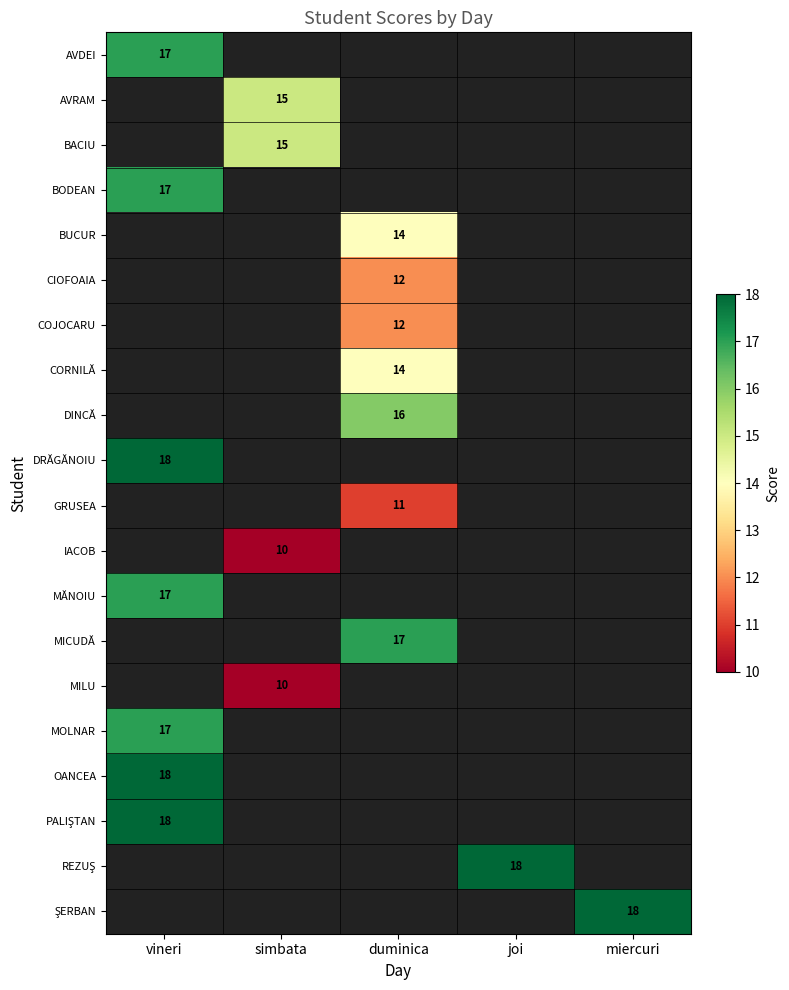

The value of DINCĂ at duminica is 22. True or false?

False